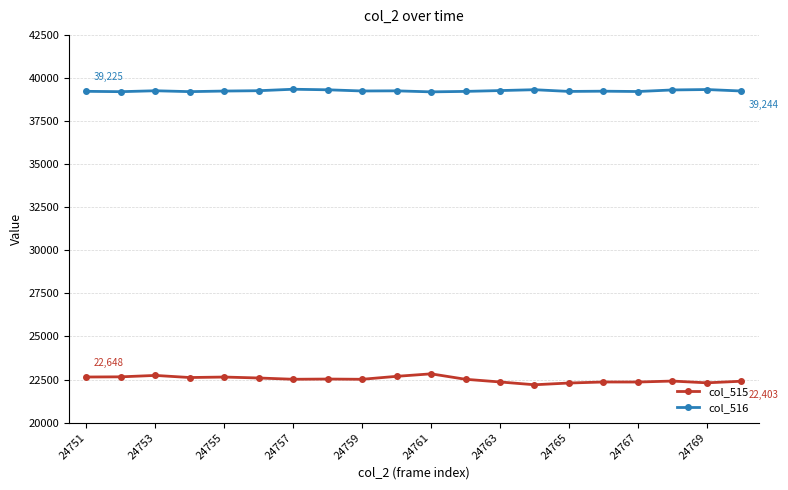

What is the sum of all col_516 values?

785102